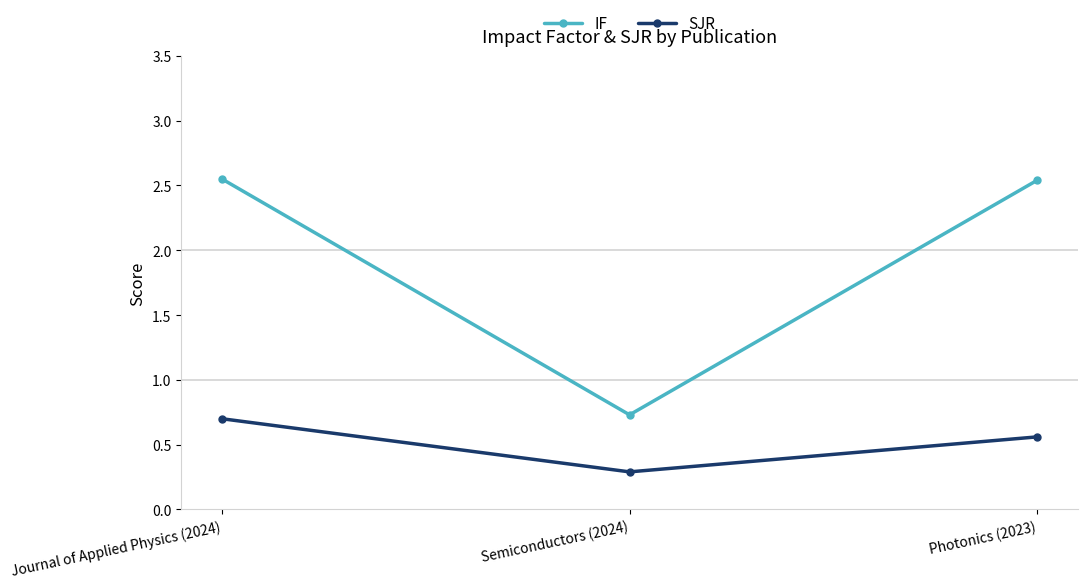

Which category has the lowest value across all series?

Semiconductors (2024)